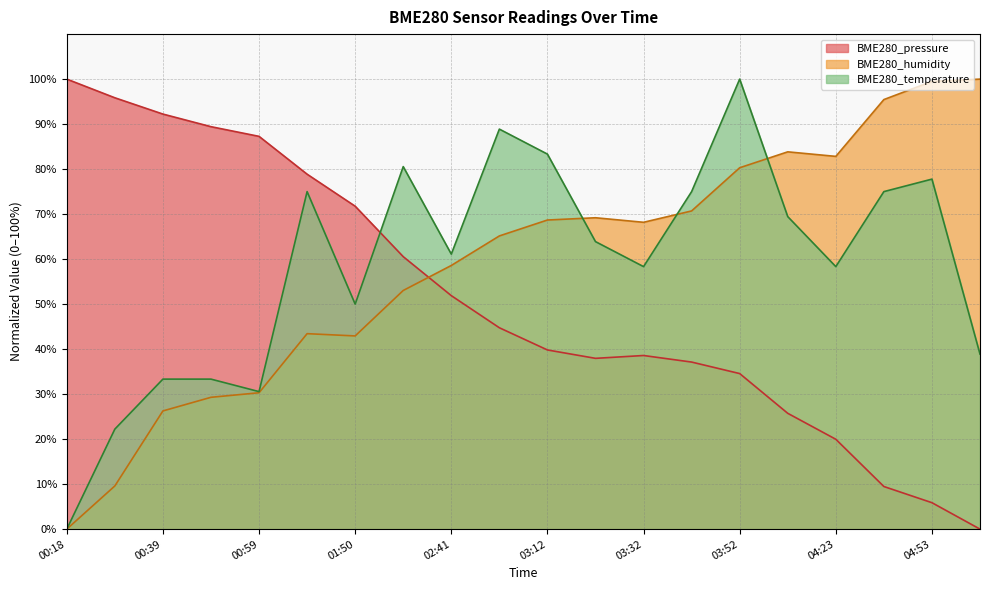

Between 03:12 and 04:33, which series saw the biggest shift?

BME280_pressure